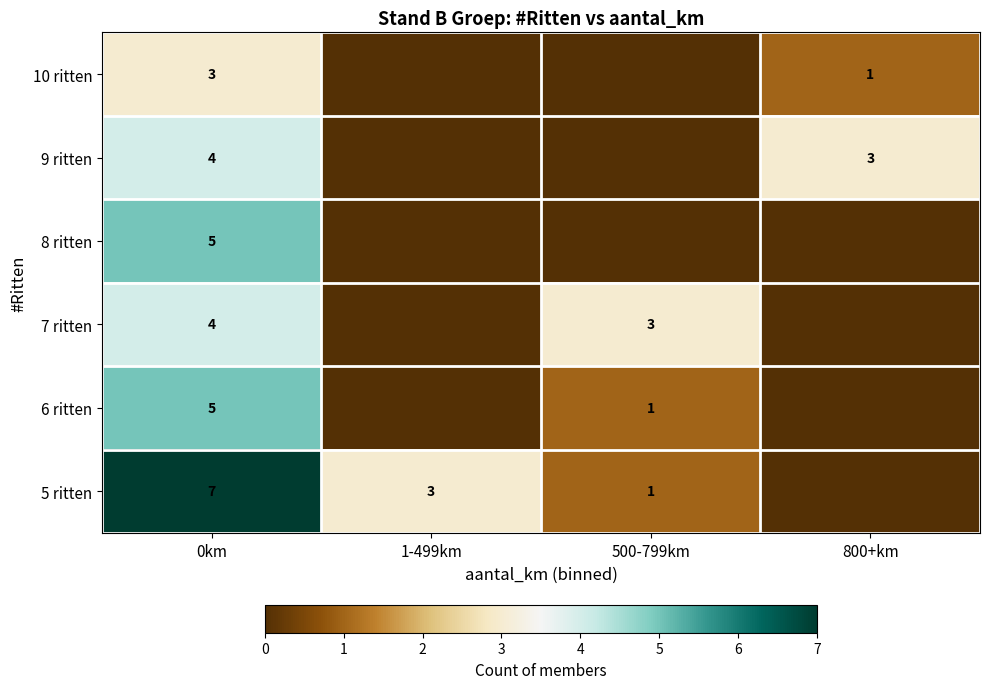

Which series has the largest total across all categories?

row_5